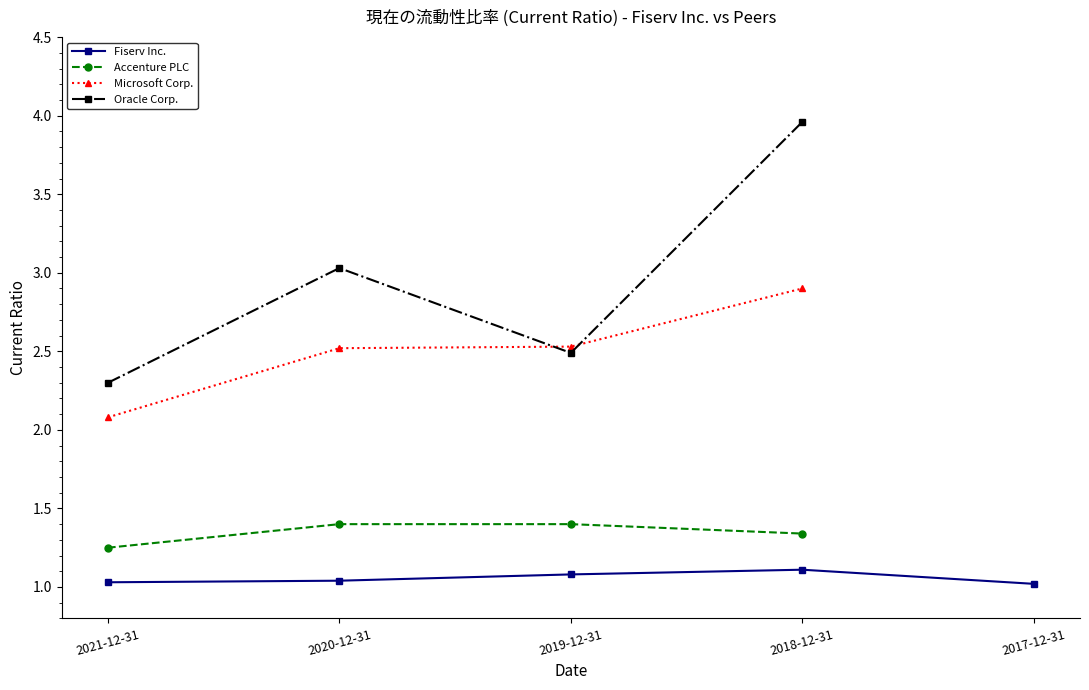

Which series has the largest total across all categories?

Oracle Corp.